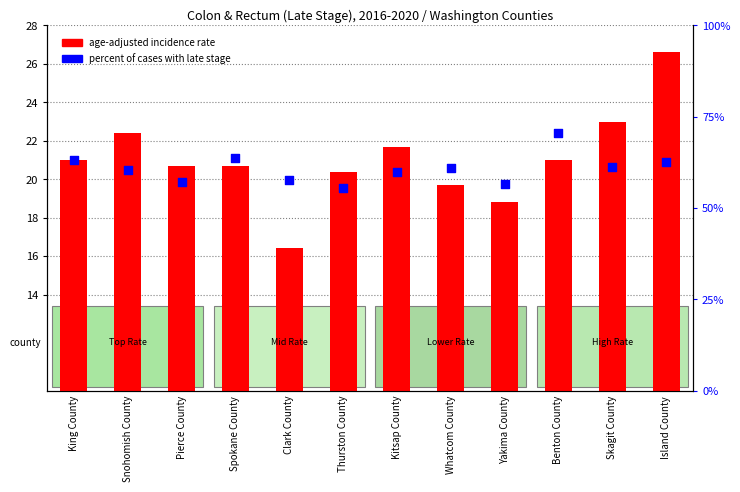

Which series contains the lowest Y value?

Age-Adjusted Incidence Rate